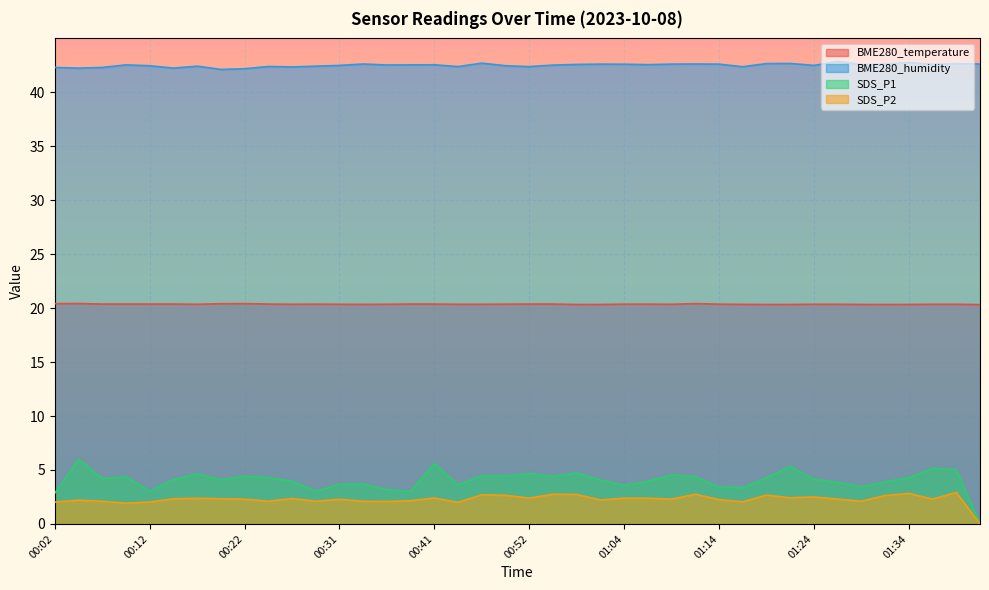

The BME280_temperature series shows 20.3 at 01:32. True or false?

True